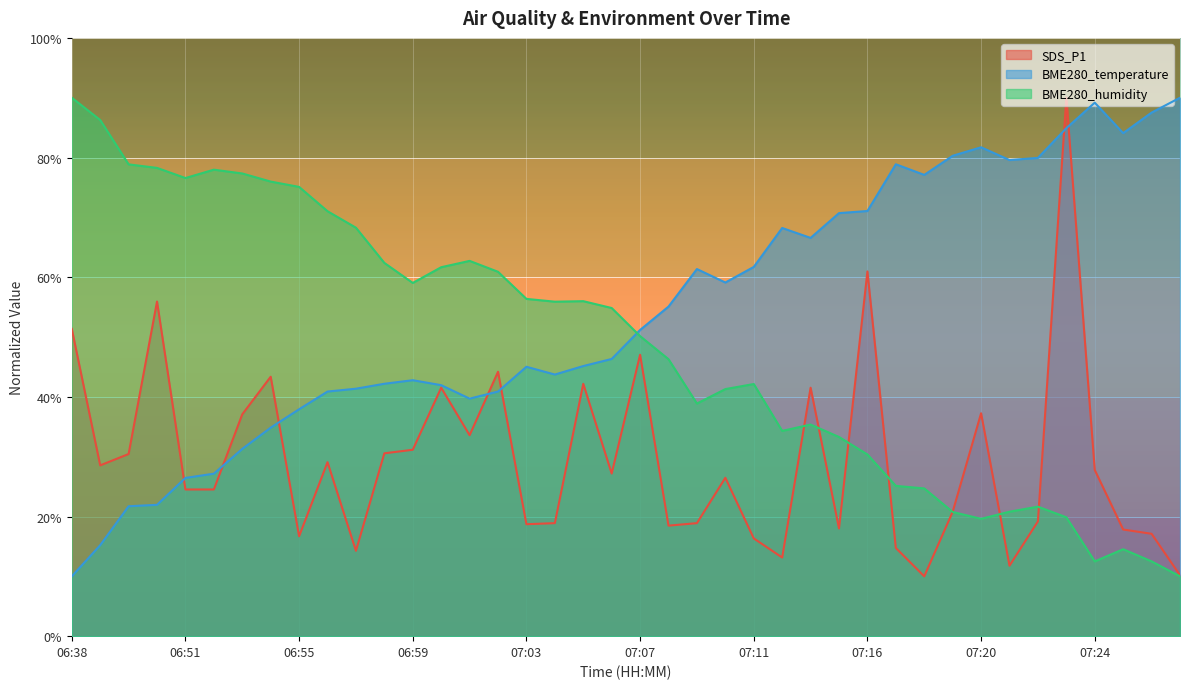

How many lines are shown in the chart?

3